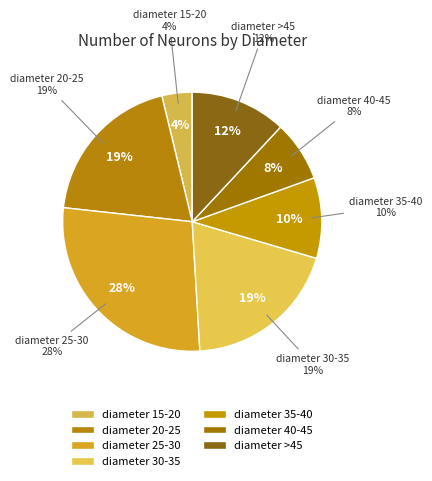

What percentage is NOT represented by 25-30?

72.3%